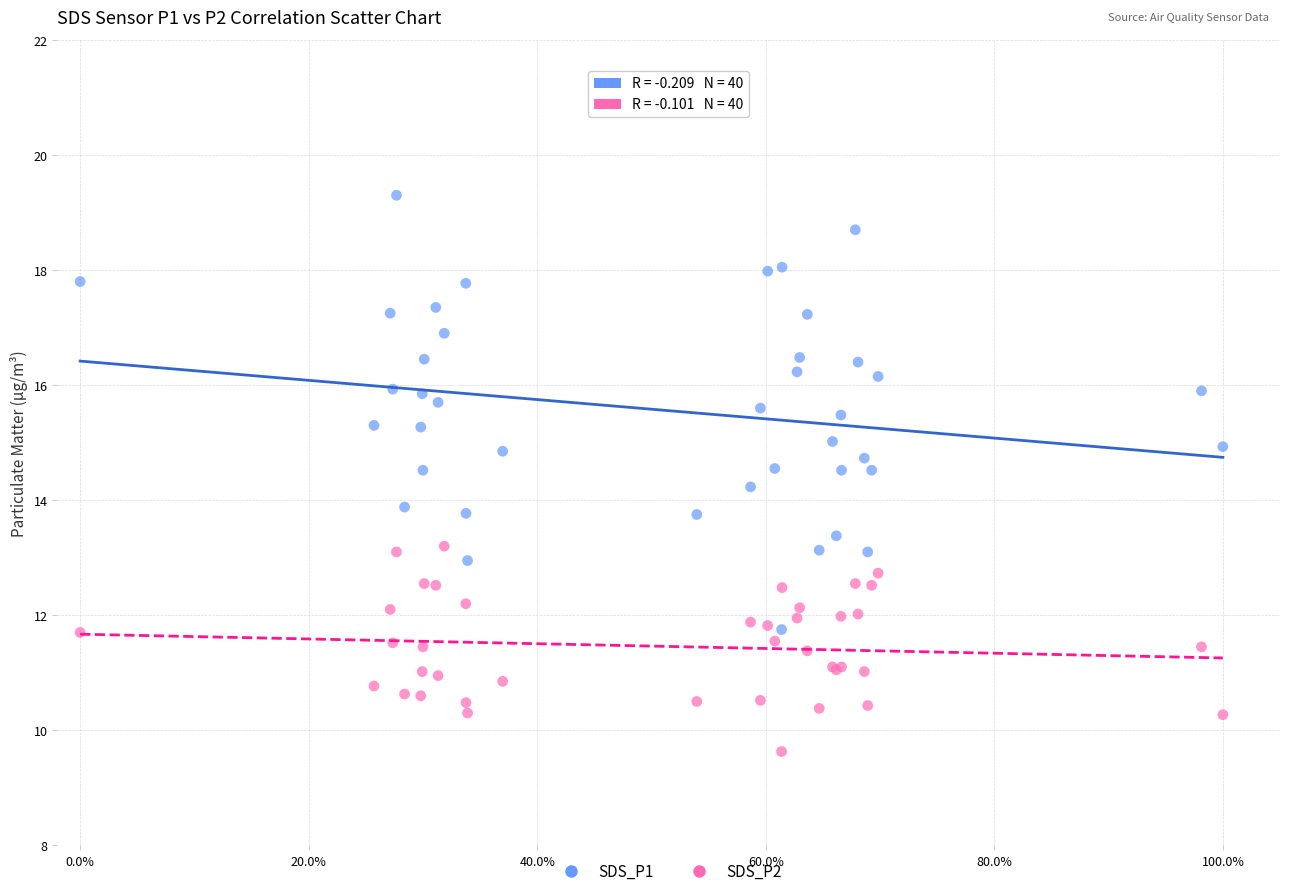

Which series reaches the minimum Y coordinate?

SDS_P2